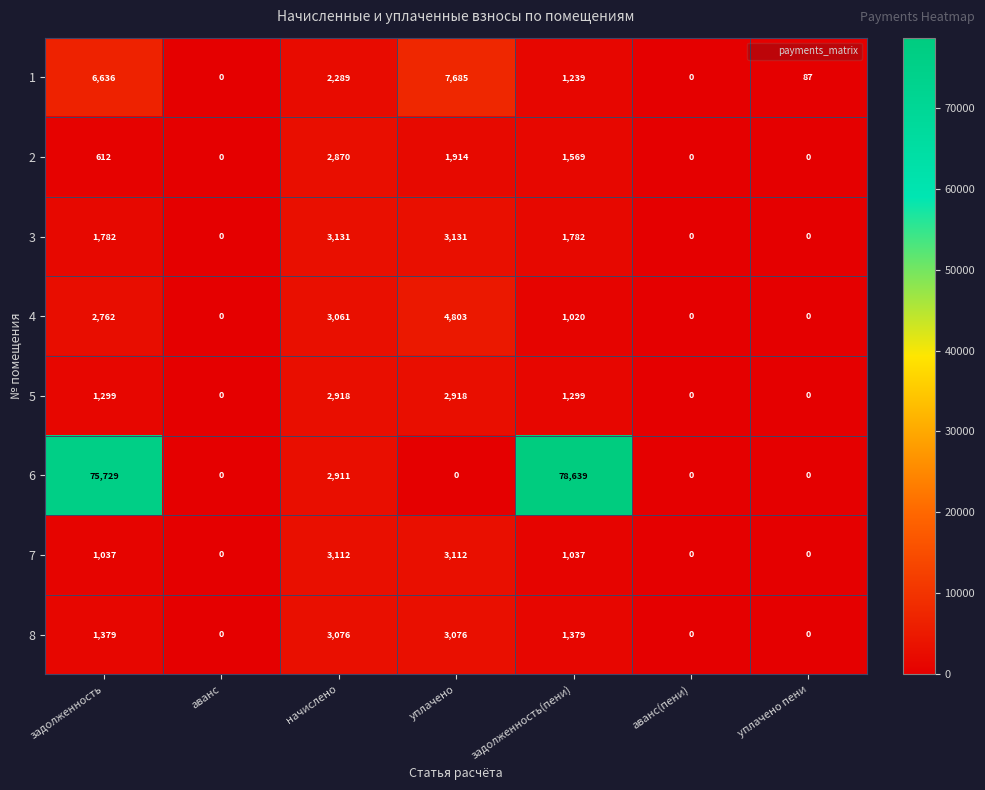

What is the maximum value shown in the chart?

78639